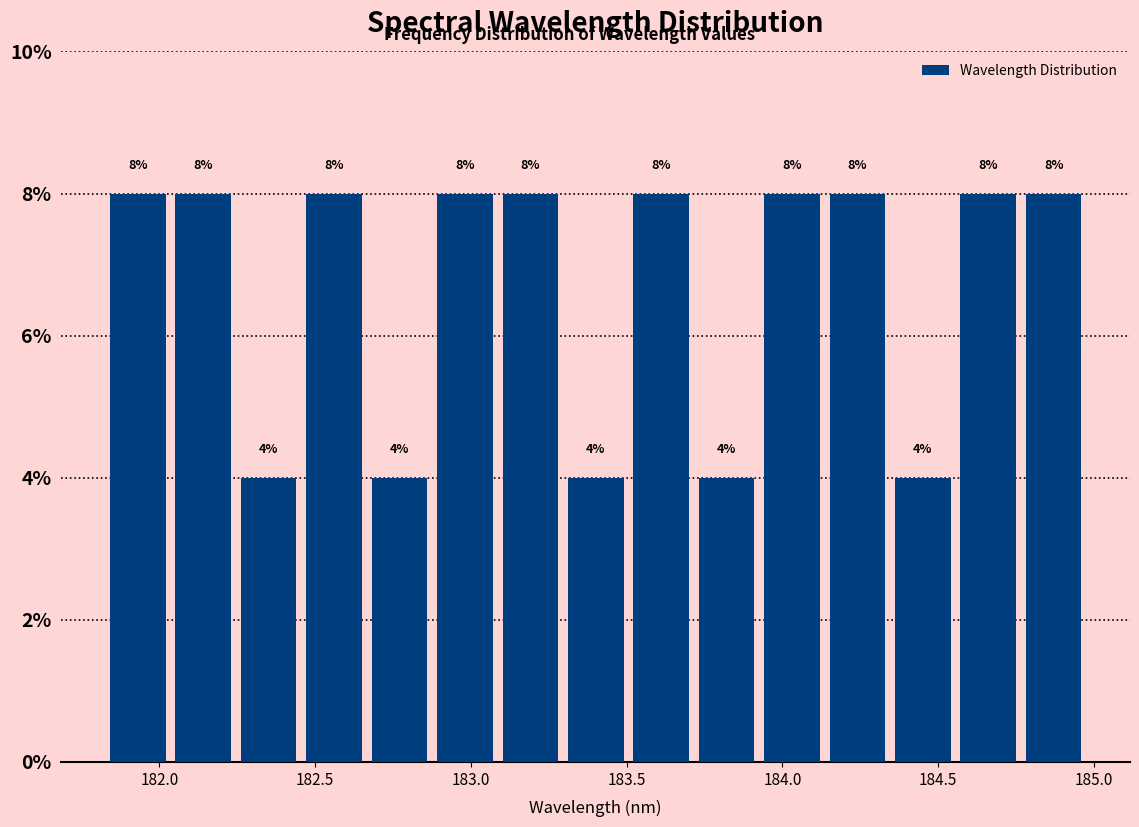

What is the height of the bar covering 184.55 to 184.80 on the x-axis? The bar edges are not printed on the chart, so give them approximately, as read against the axis.

8